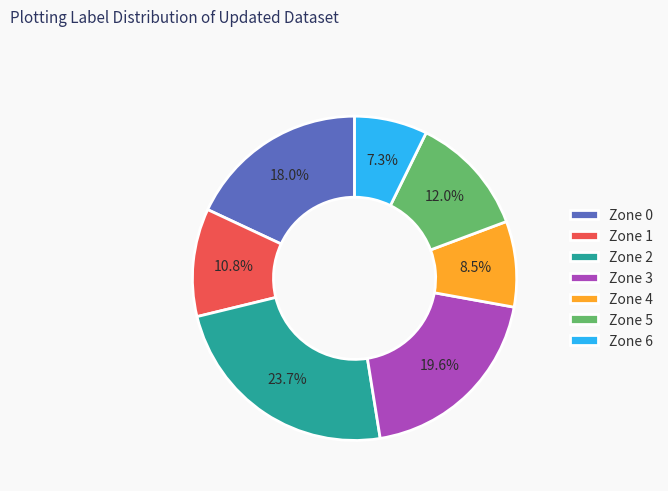

Approximately how many times larger is the value at Zone 1 compared to Zone 6?

1.5